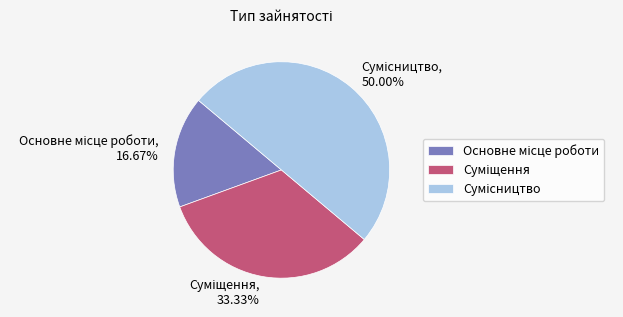

Which has a higher value, Суміщення or Сумісництво?

Сумісництво